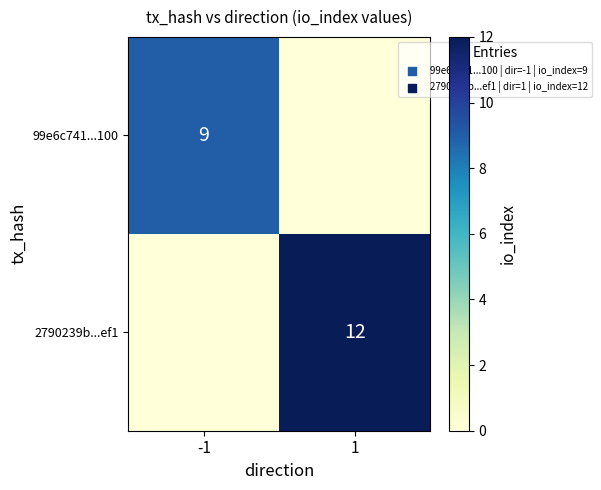

Is it true that 2790239b...ef1 equals 12 at 1?

True